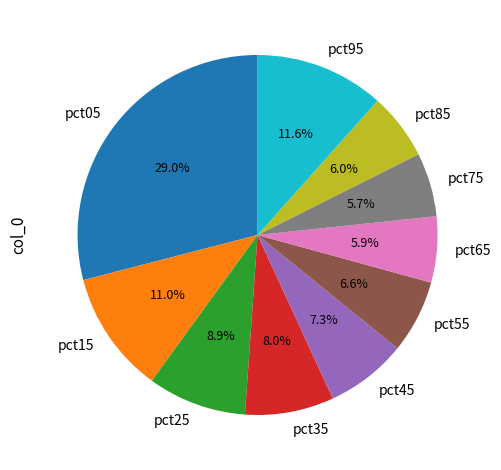

Is there any slice that represents more than half of the pie?

No